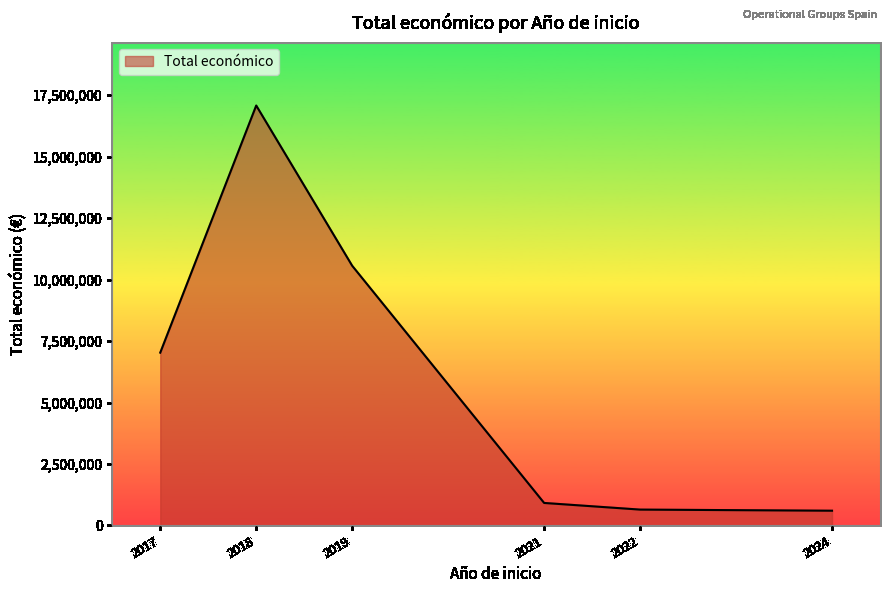

Is it true that the value at 2021 is 915454?

True